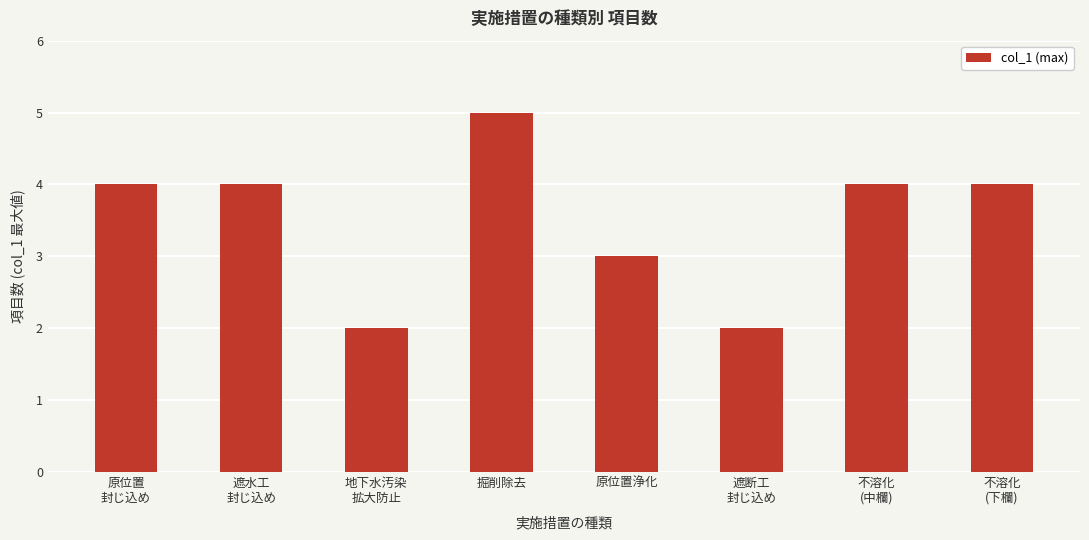

What is the difference between the maximum and minimum values?

3